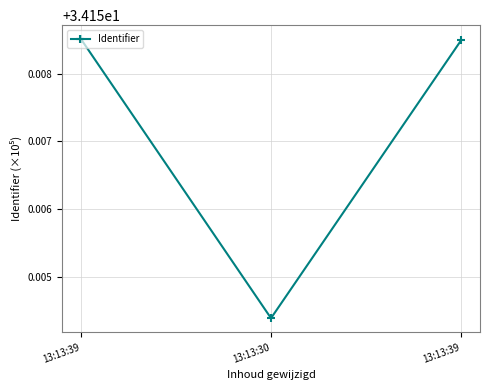

Reading right to left, what are all the values shown in this chart?

13:13:39=34.2	13:13:30=34.2	13:13:39=34.2